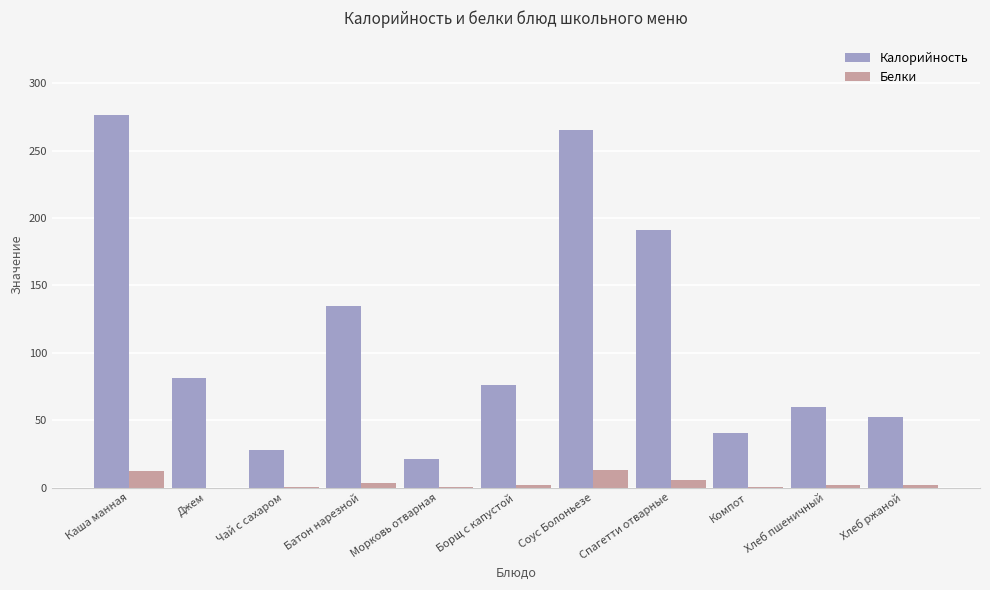

What is the spread (max minus min) of values at Хлеб пшеничный?

57.7